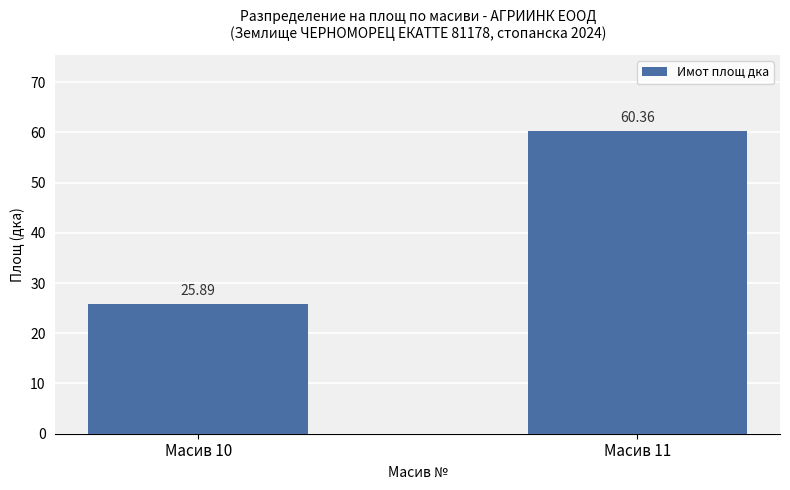

True or false: the data shows 93.9 at Масив 11.

False